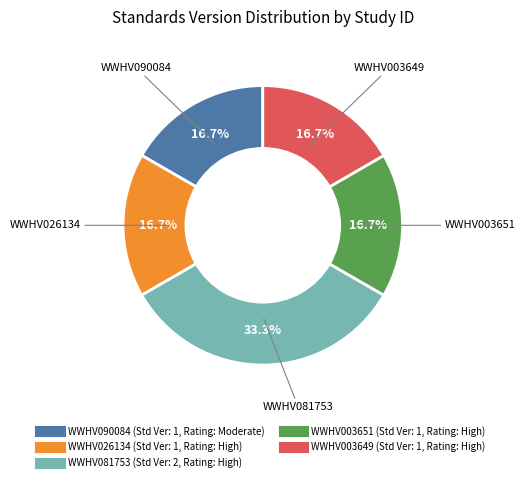

The WWHV090084 slice represents 17% of the pie. True or false?

True